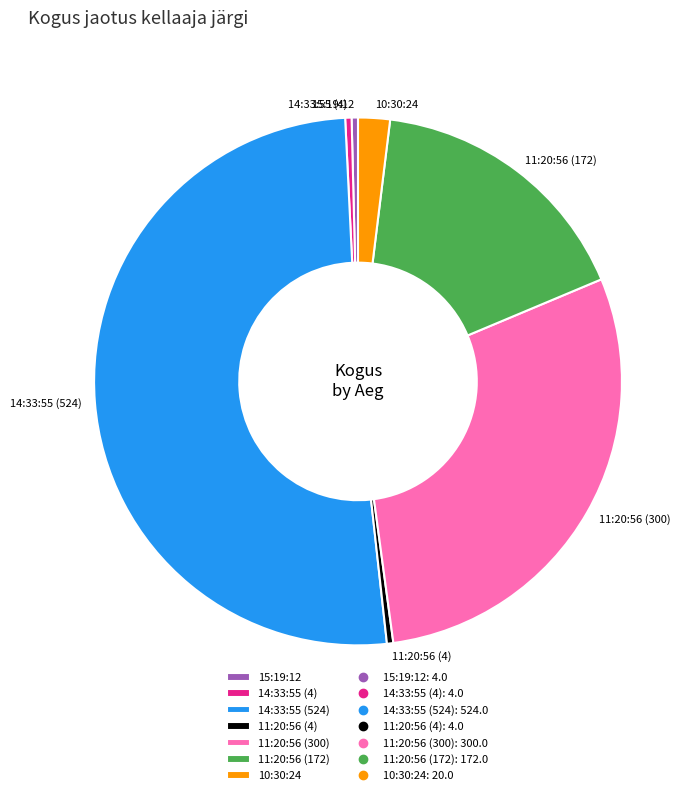

Between 14:33:55 (4) and 11:20:56 (172), which is larger?

11:20:56 (172)